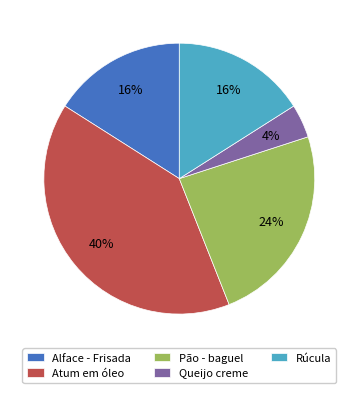

To the nearest percent, what percentage of the pie is Queijo creme?

4%